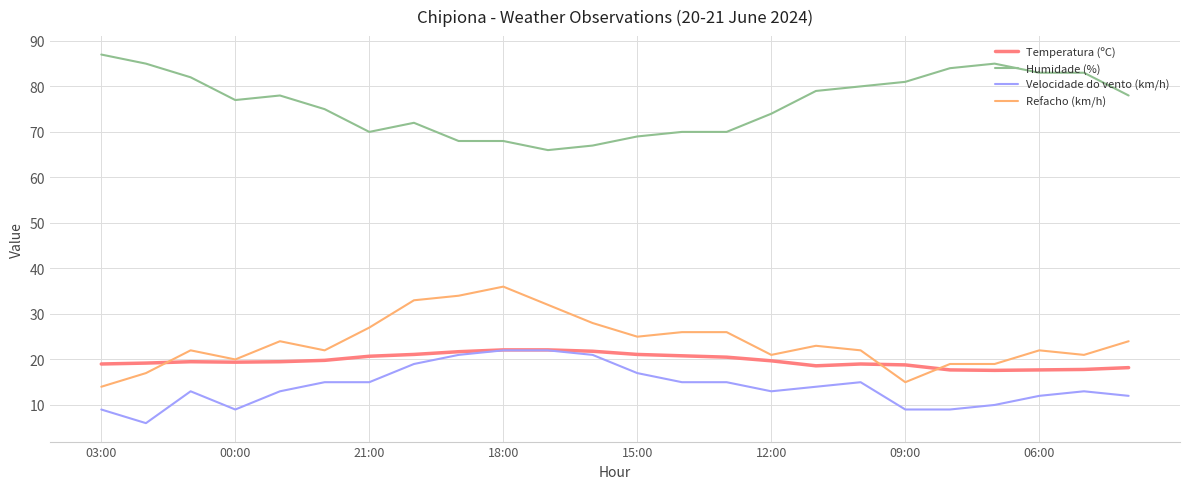

Which series has the largest total across all categories?

Humidade (%)